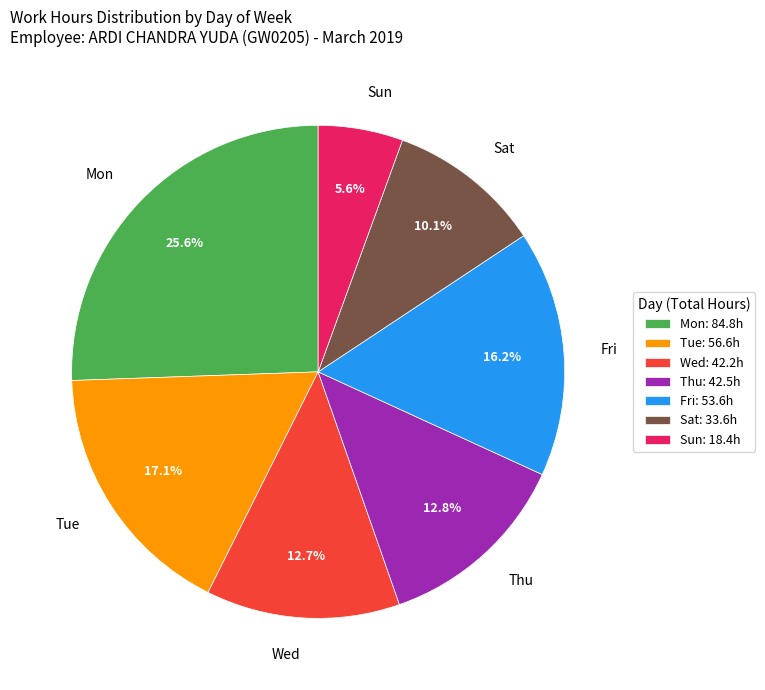

Do Tue and Sat together represent more than half of the pie?

No